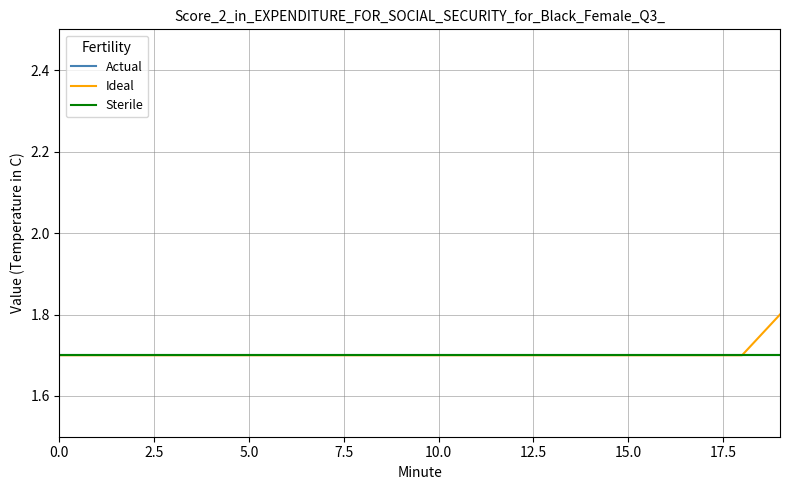

At which category is the sum across all series the highest?

19